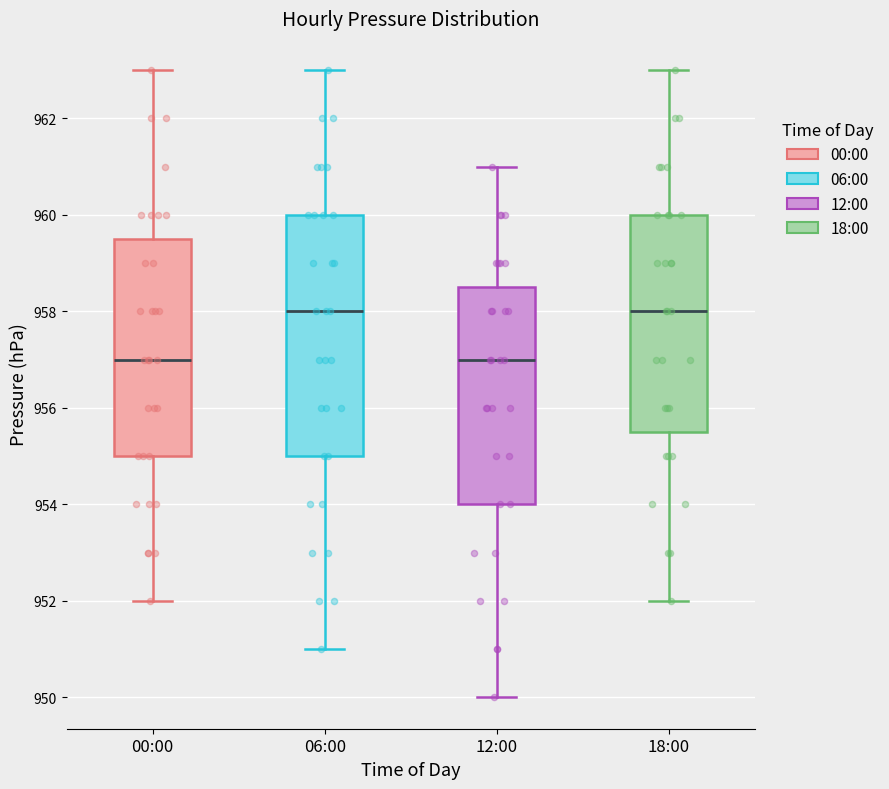

Which box is the tallest, from its lower edge to its upper edge?

06:00